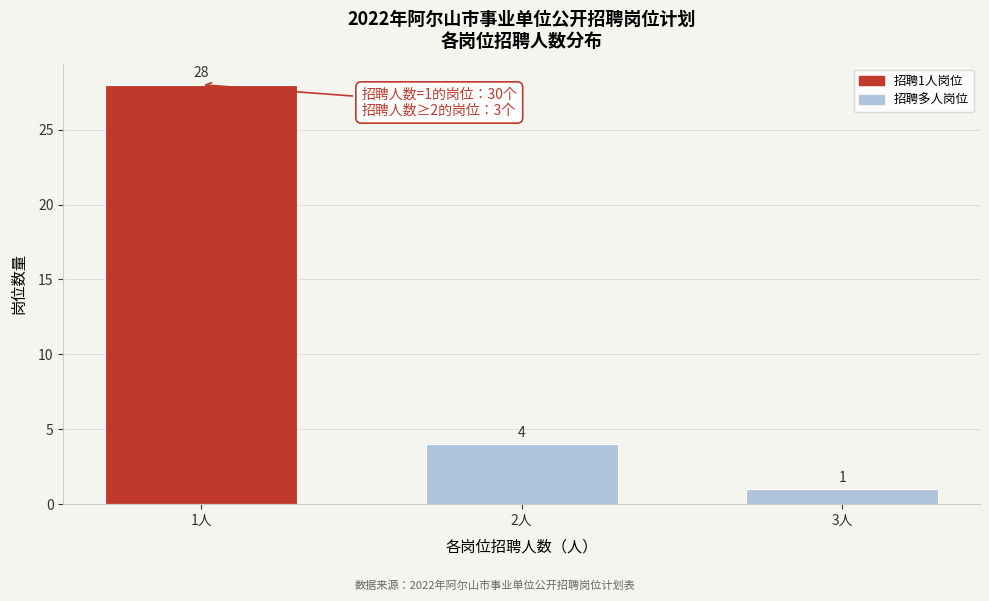

Reading left to right, what are all the values shown in this chart?

28	4	1